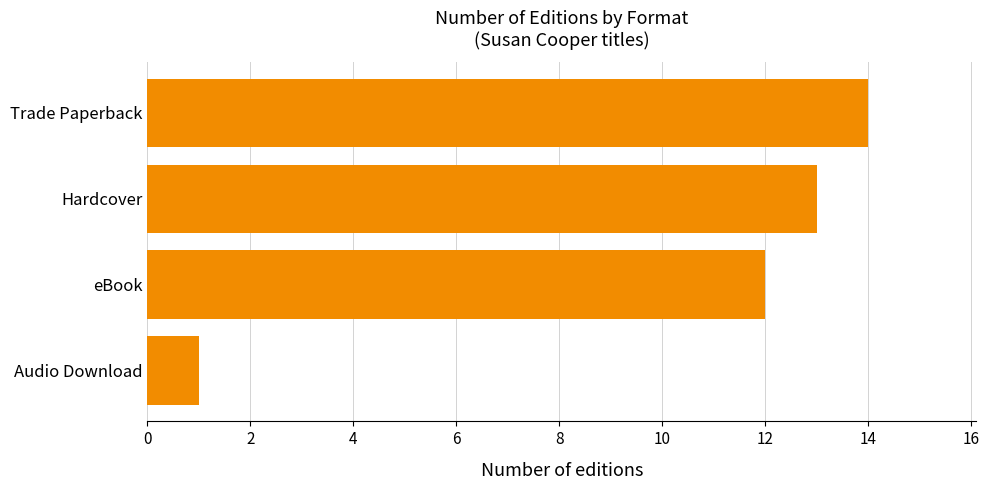

Rank the categories by value from highest to lowest.

Trade Paperback, Hardcover, eBook, Audio Download